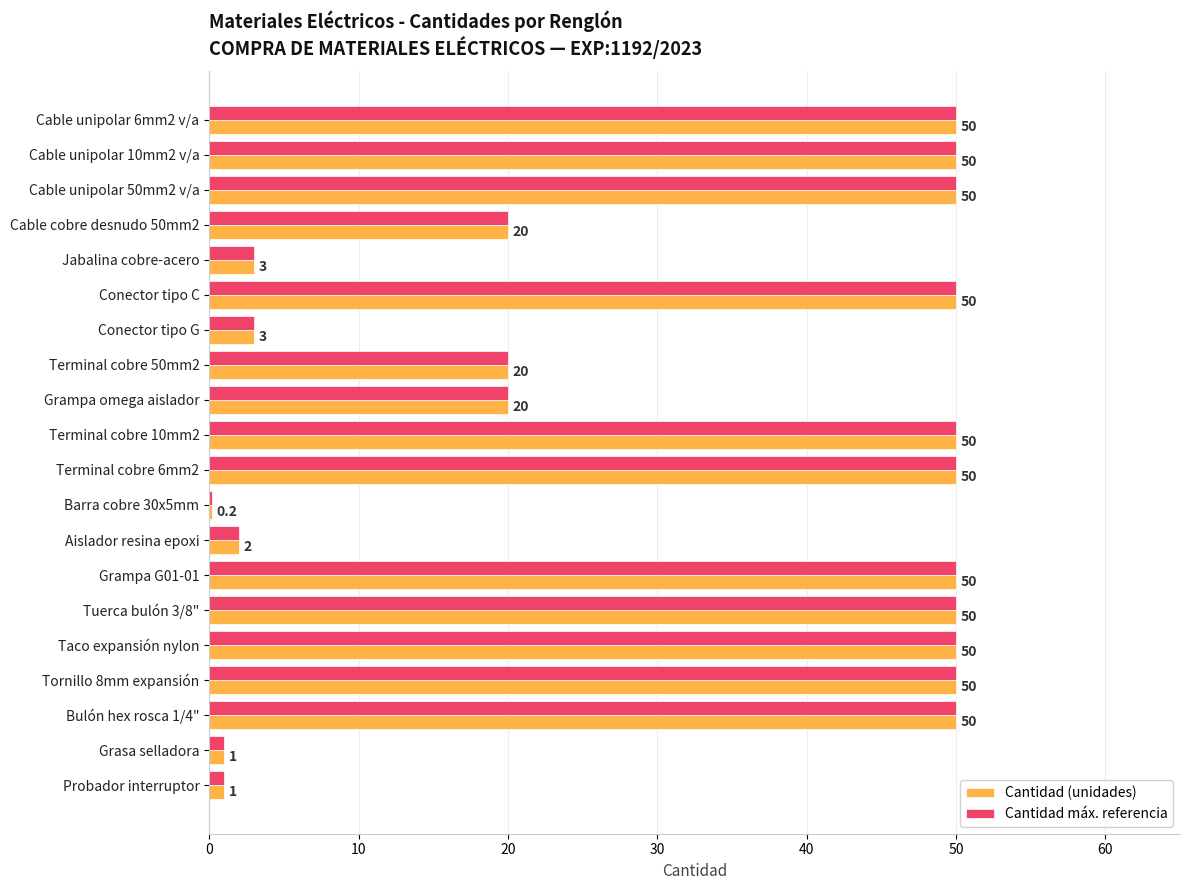

Is the value of Cantidad (unidades) at Bulón hex rosca 1/4" greater than the value of Cantidad máx. referencia at Cable cobre desnudo 50mm2?

Yes